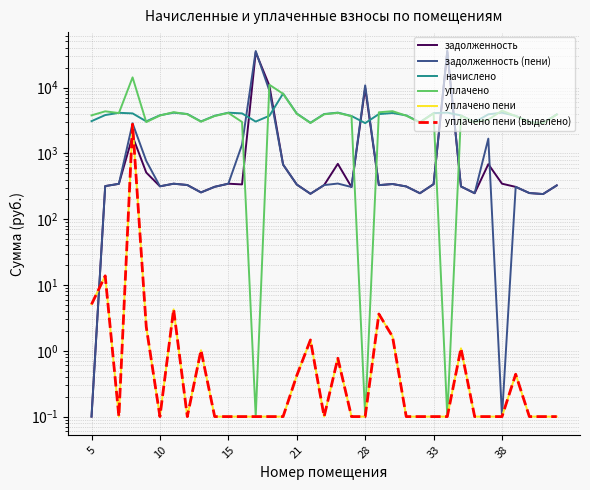

Is the value of уплачено пени at 33 greater than the value of задолженность at 16?

No